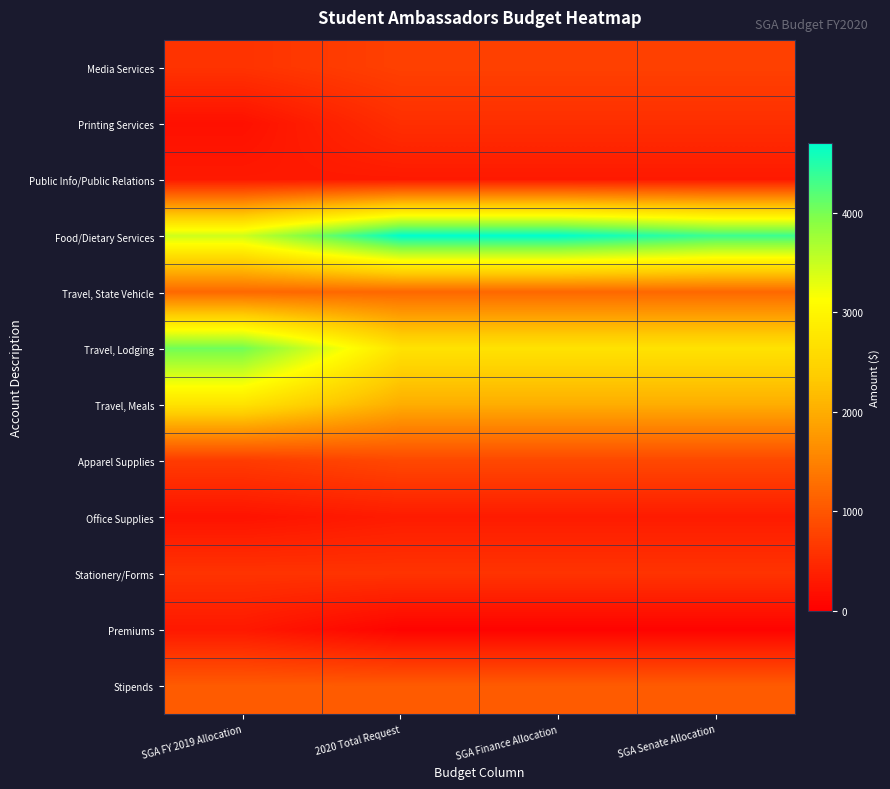

Reading left to right, transcribe all the data shown in this chart.

Media Services: SGA FY 2019 Allocation=594.0	2020 Total Request=750.0	SGA Finance Allocation=750.0	SGA Senate Allocation=750.0
Printing Services: SGA FY 2019 Allocation=195.5	2020 Total Request=540.0	SGA Finance Allocation=540.0	SGA Senate Allocation=540.0
Public Info/Public Relations: SGA FY 2019 Allocation=300.0	2020 Total Request=300.0	SGA Finance Allocation=300.0	SGA Senate Allocation=300.0
Food/Dietary Services: SGA FY 2019 Allocation=3450.0	2020 Total Request=4700.0	SGA Finance Allocation=4700.0	SGA Senate Allocation=4350.0
Travel, State Vehicle: SGA FY 2019 Allocation=1200.0	2020 Total Request=1200.0	SGA Finance Allocation=1200.0	SGA Senate Allocation=1200.0
Travel, Lodging: SGA FY 2019 Allocation=4050.0	2020 Total Request=2700.0	SGA Finance Allocation=2700.0	SGA Senate Allocation=2700.0
Travel, Meals: SGA FY 2019 Allocation=2700.0	2020 Total Request=2000.0	SGA Finance Allocation=2000.0	SGA Senate Allocation=2000.0
Apparel Supplies: SGA FY 2019 Allocation=685.5	2020 Total Request=835.5	SGA Finance Allocation=835.5	SGA Senate Allocation=835.5
Office Supplies: SGA FY 2019 Allocation=225.0	2020 Total Request=325.0	SGA Finance Allocation=325.0	SGA Senate Allocation=325.0
Stationery/Forms: SGA FY 2019 Allocation=600.0	2020 Total Request=600.0	SGA Finance Allocation=600.0	SGA Senate Allocation=600.0
Premiums: SGA FY 2019 Allocation=290.0	2020 Total Request=50.0	SGA Finance Allocation=50.0	SGA Senate Allocation=50.0
Stipends: SGA FY 2019 Allocation=1050.0	2020 Total Request=1050.0	SGA Finance Allocation=1050.0	SGA Senate Allocation=1050.0